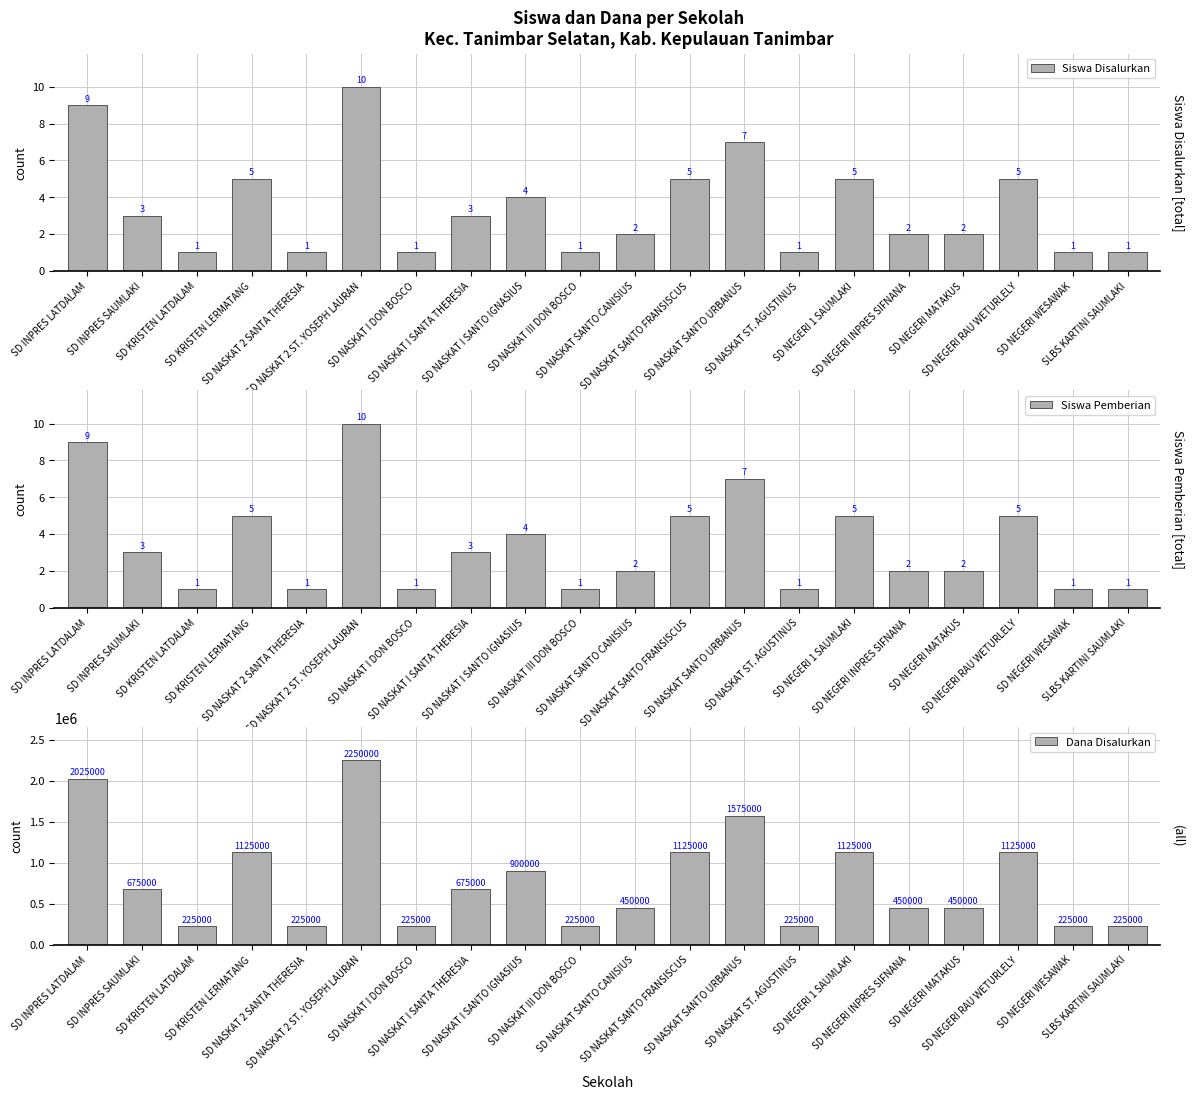

Reading left to right, what are all the values shown in this chart?

Siswa Disalurkan: 9	3	1	5	1	10	1	3	4	1	2	5	7	1	5	2	2	5	1	1
Siswa Pemberian: 9	3	1	5	1	10	1	3	4	1	2	5	7	1	5	2	2	5	1	1
Dana Disalurkan: 2025000	675000	225000	1125000	225000	2250000	225000	675000	900000	225000	450000	1125000	1575000	225000	1125000	450000	450000	1125000	225000	225000